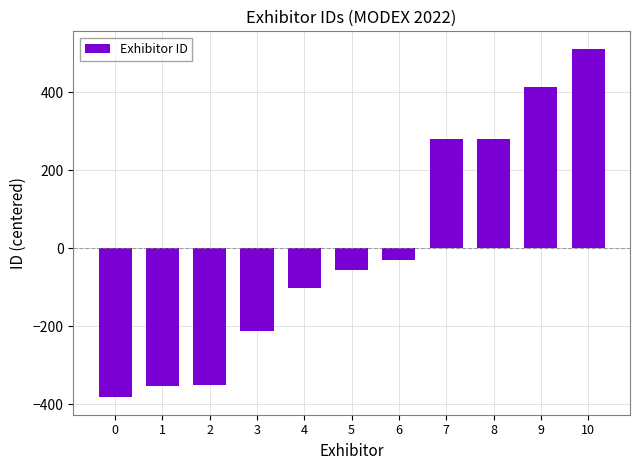

Where is the data nearest to the value 64?

6